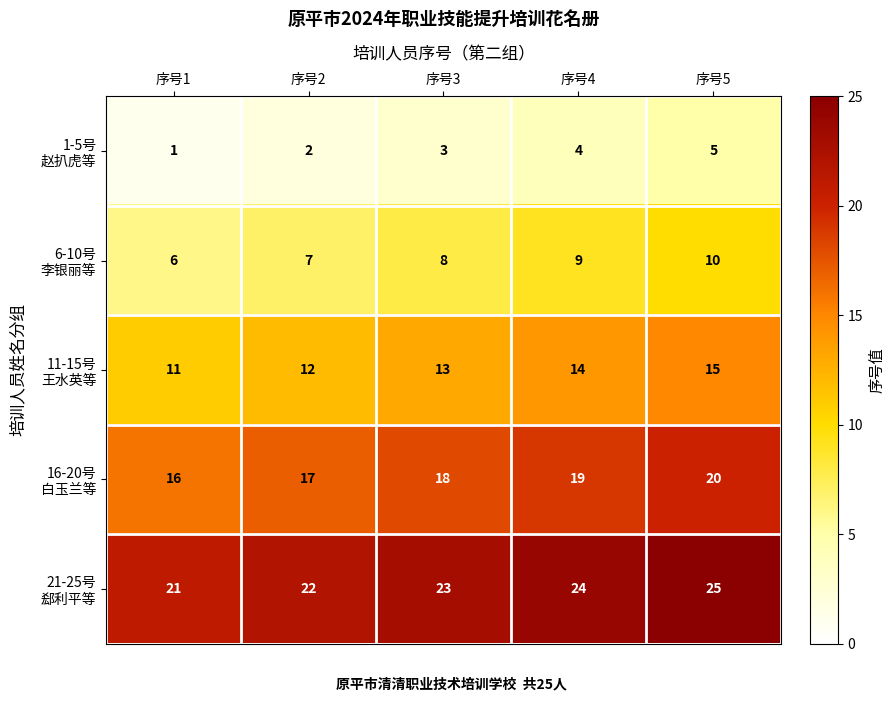

What is the spread (max minus min) of values at 序号4?

20